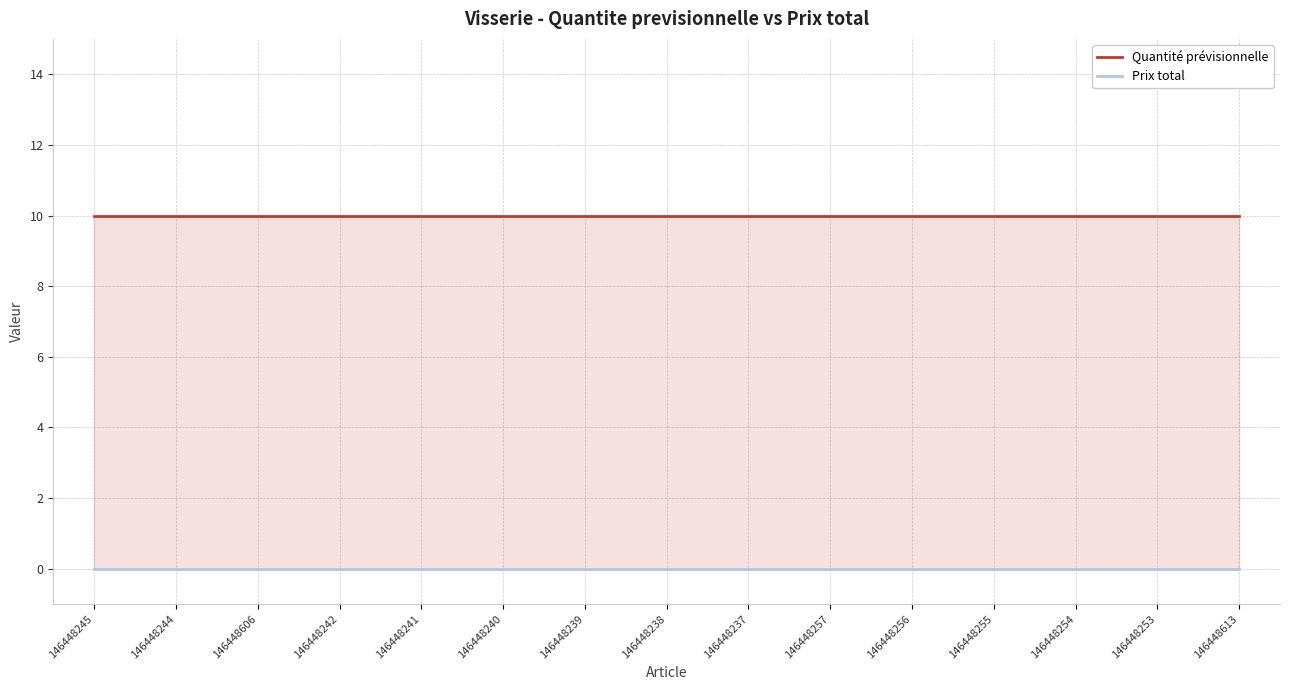

What is the label of the 2nd point from the left?

146448244